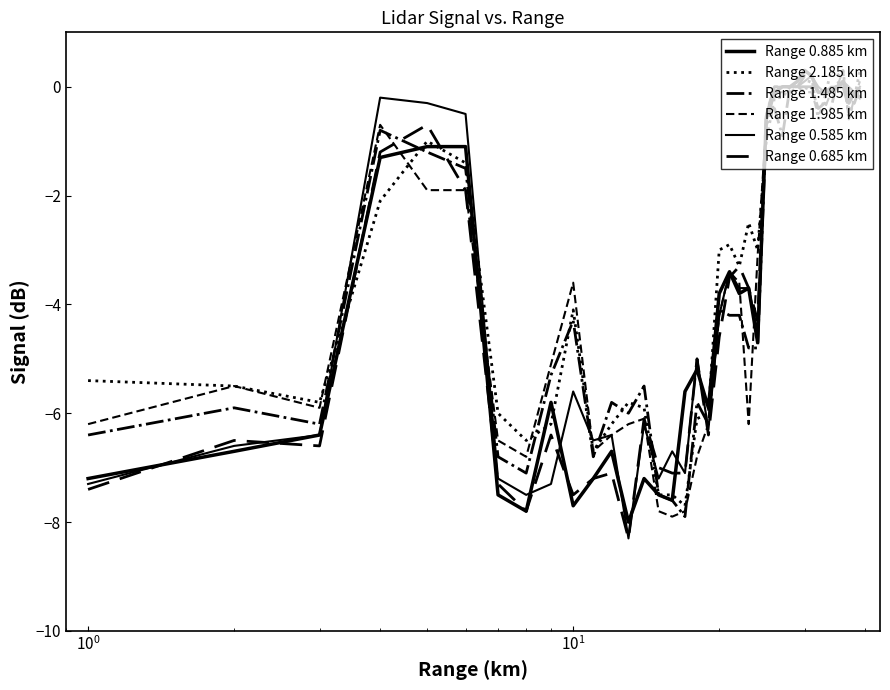

How many values in the Range 0.885 km series are below -3?

21